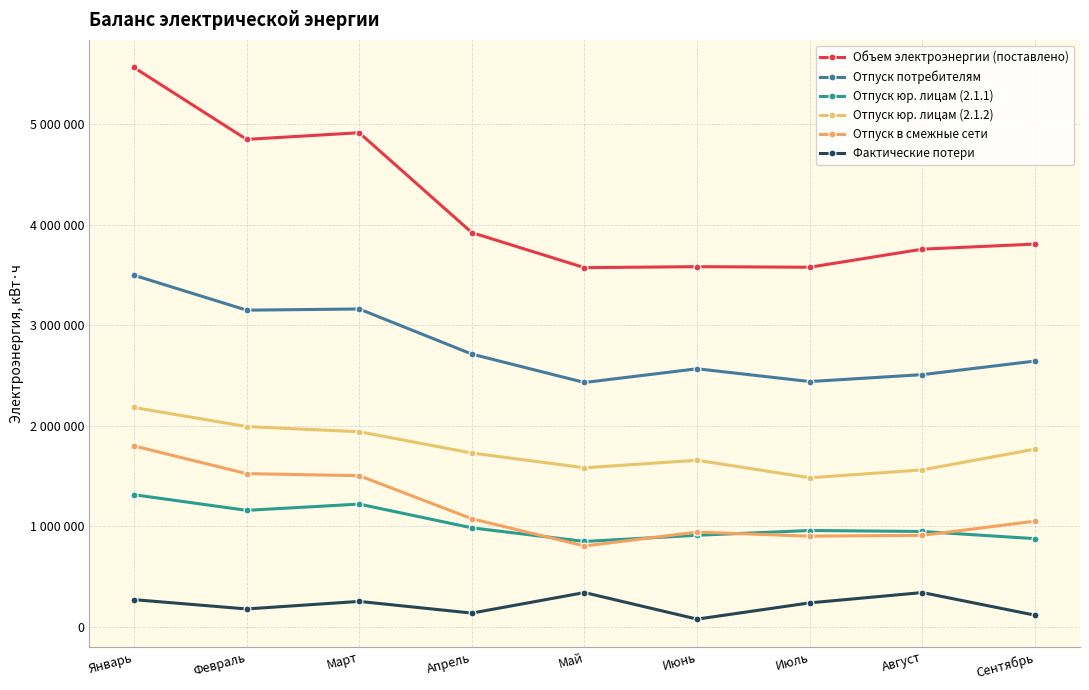

At which category does the chart reach its minimum across all series?

Июнь